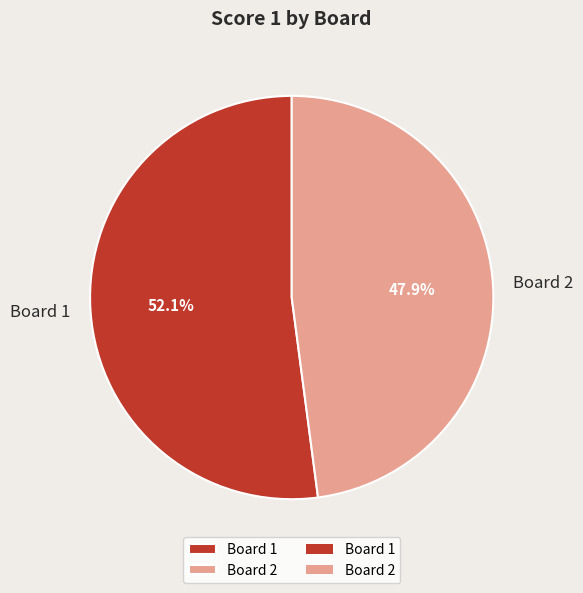

What percentage is NOT represented by Board 2?

52.1%